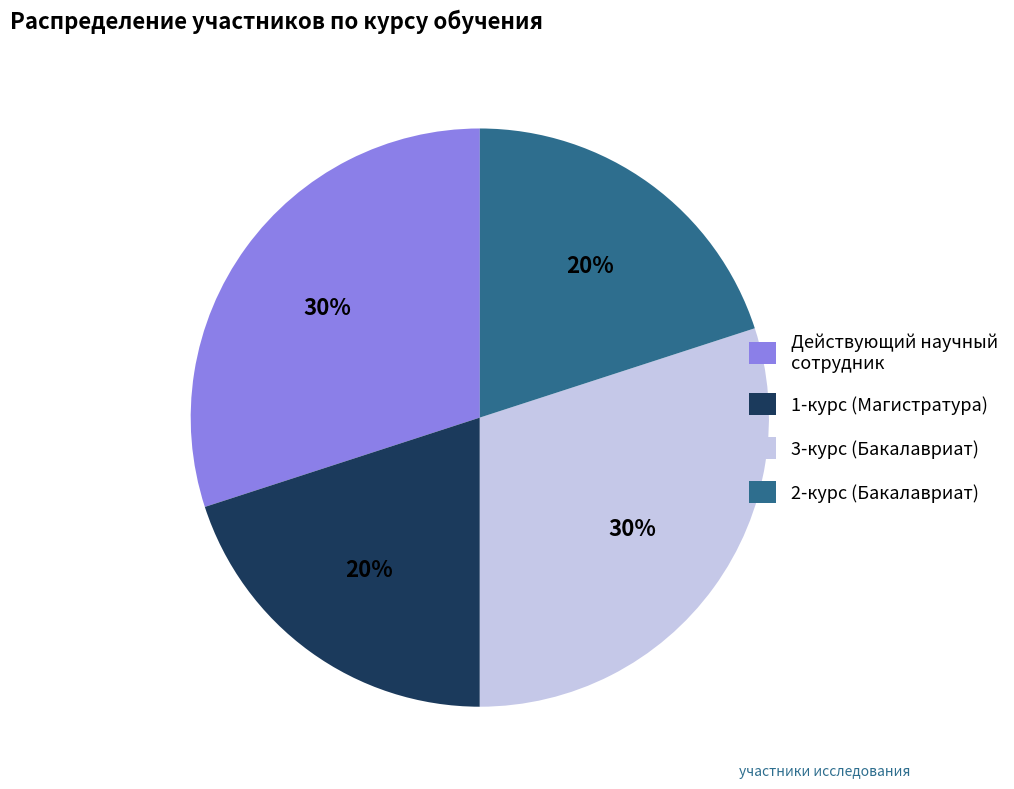

Which has a higher value, 3-курс (Бакалавриат) or 1-курс (Магистратура)?

3-курс (Бакалавриат)